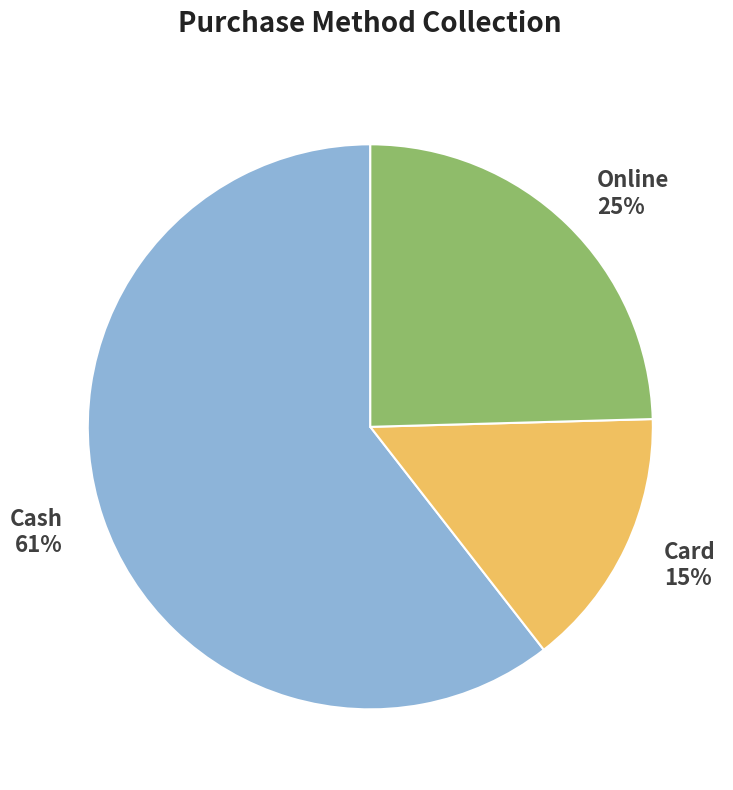

How many slices are in this pie chart?

3